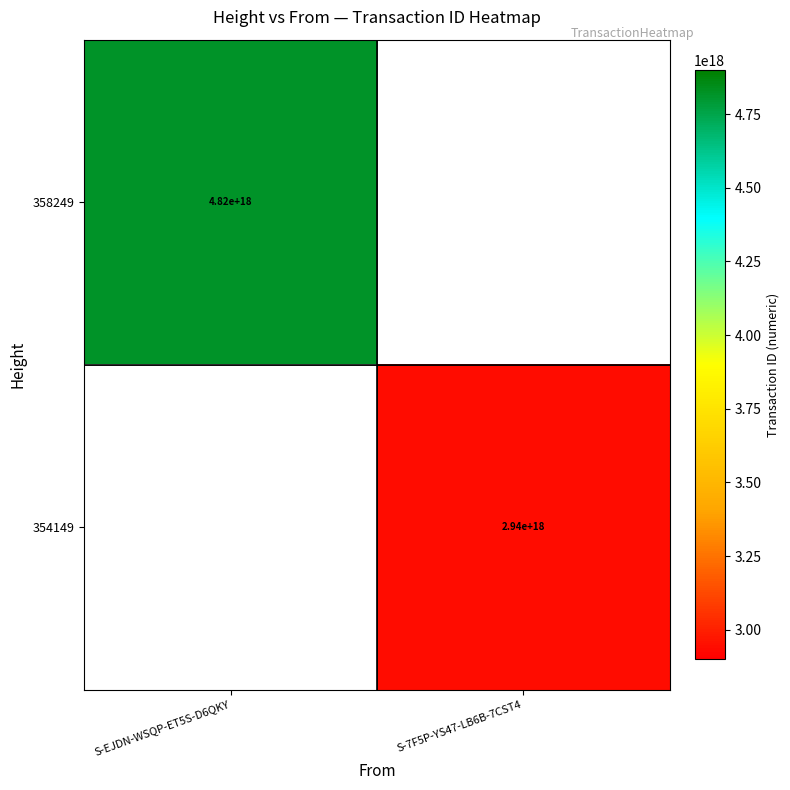

The value of 358249 at S-EJDN-WSQP-ET5S-D6QKY is 3369654215413970432. True or false?

False